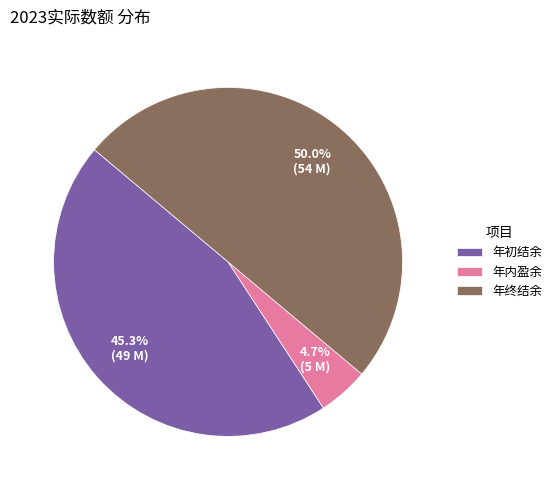

The 年初结余 slice represents 21% of the pie. True or false?

False